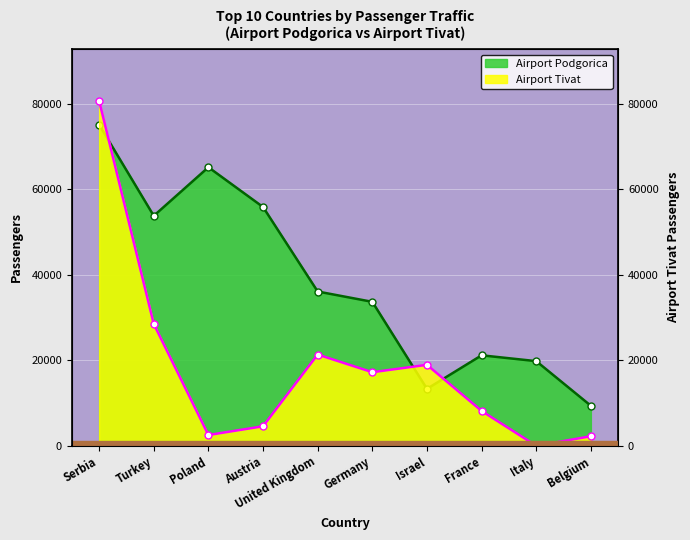

At how many categories does at least one series exceed 75749?

1